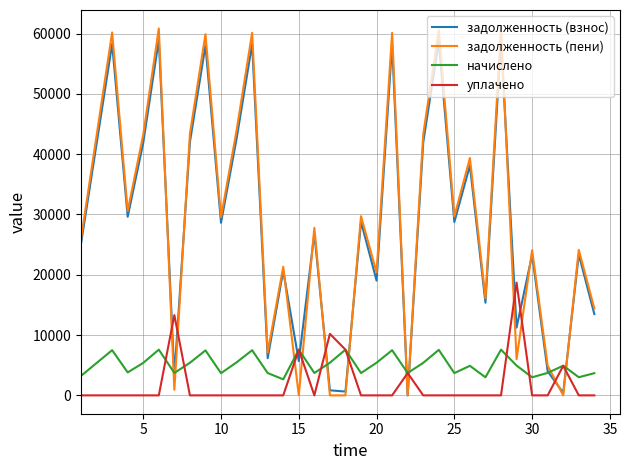

How many values in the задолженность (взнос) series exceed 28624?

17